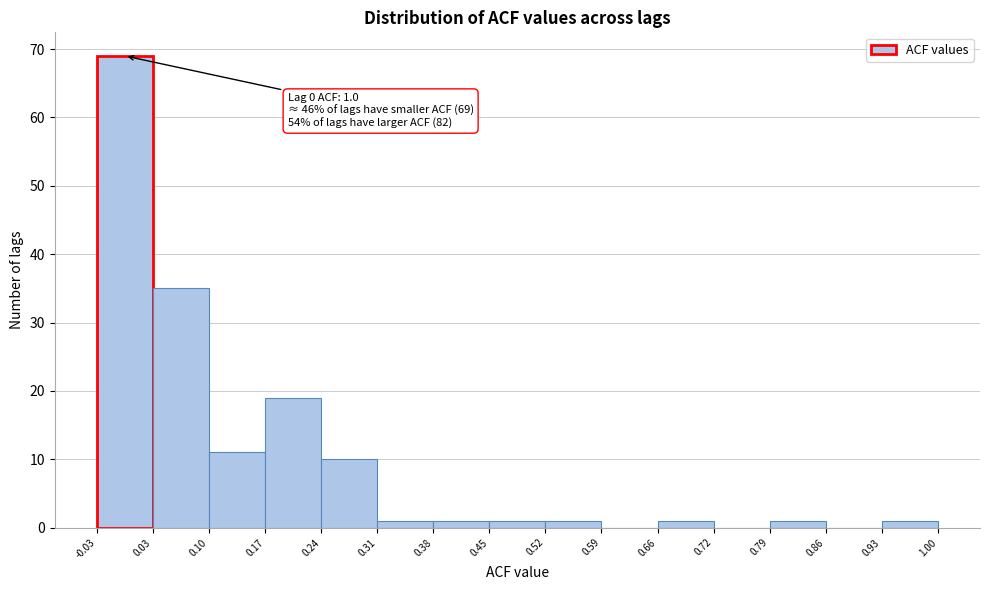

Over which range of the x-axis is the bar tallest?

-0.03 to 0.03